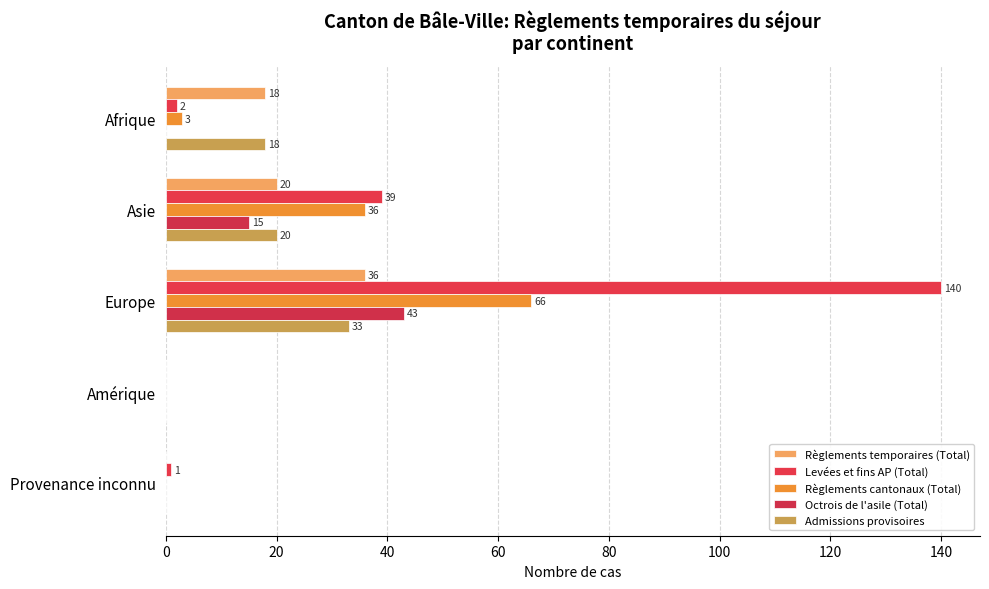

Count the number of categories in the chart.

5